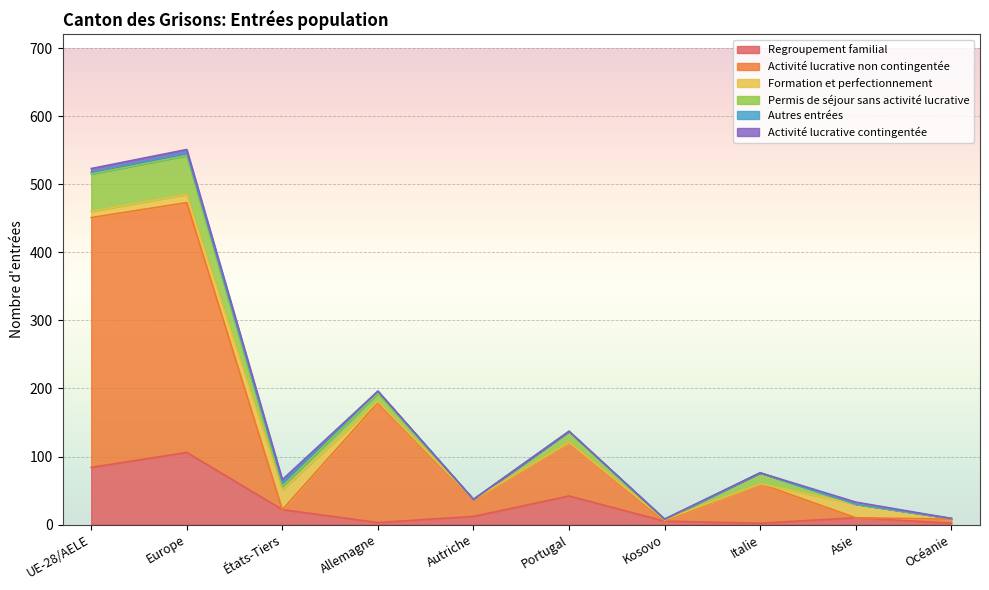

At which label does Regroupement familial reach its peak?

Europe